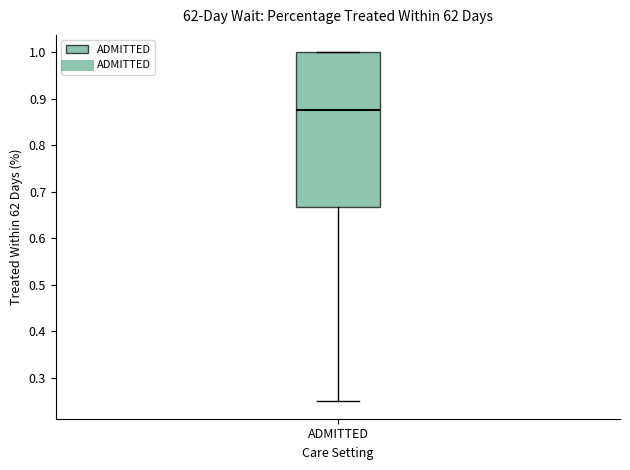

Where is the lower edge of the box for ADMITTED on the y-axis? The values are not printed on the chart, so give them approximately, as read against the axis.

0.67